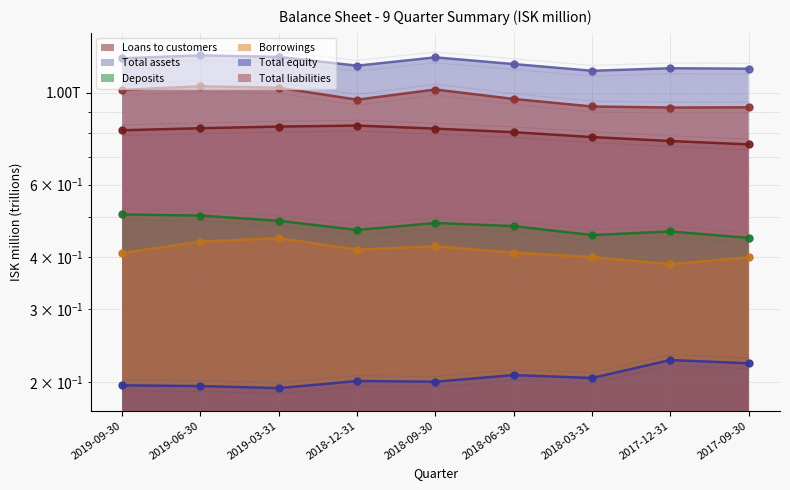

At 2017-09-30, list the series in order from largest to smallest.

Total assets, Total liabilities, Loans to customers, Deposits, Borrowings, Total equity